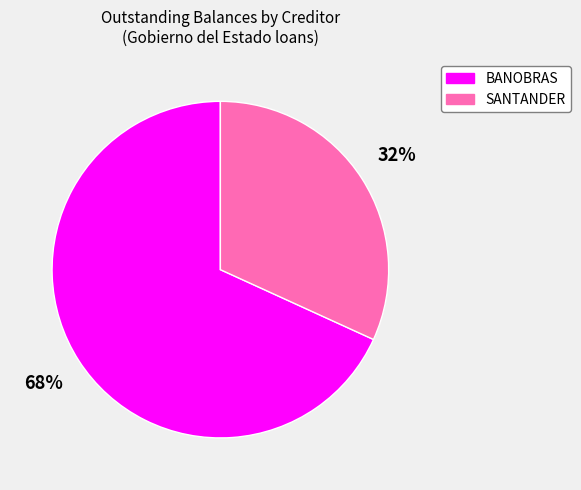

How many segments does this pie chart have?

2